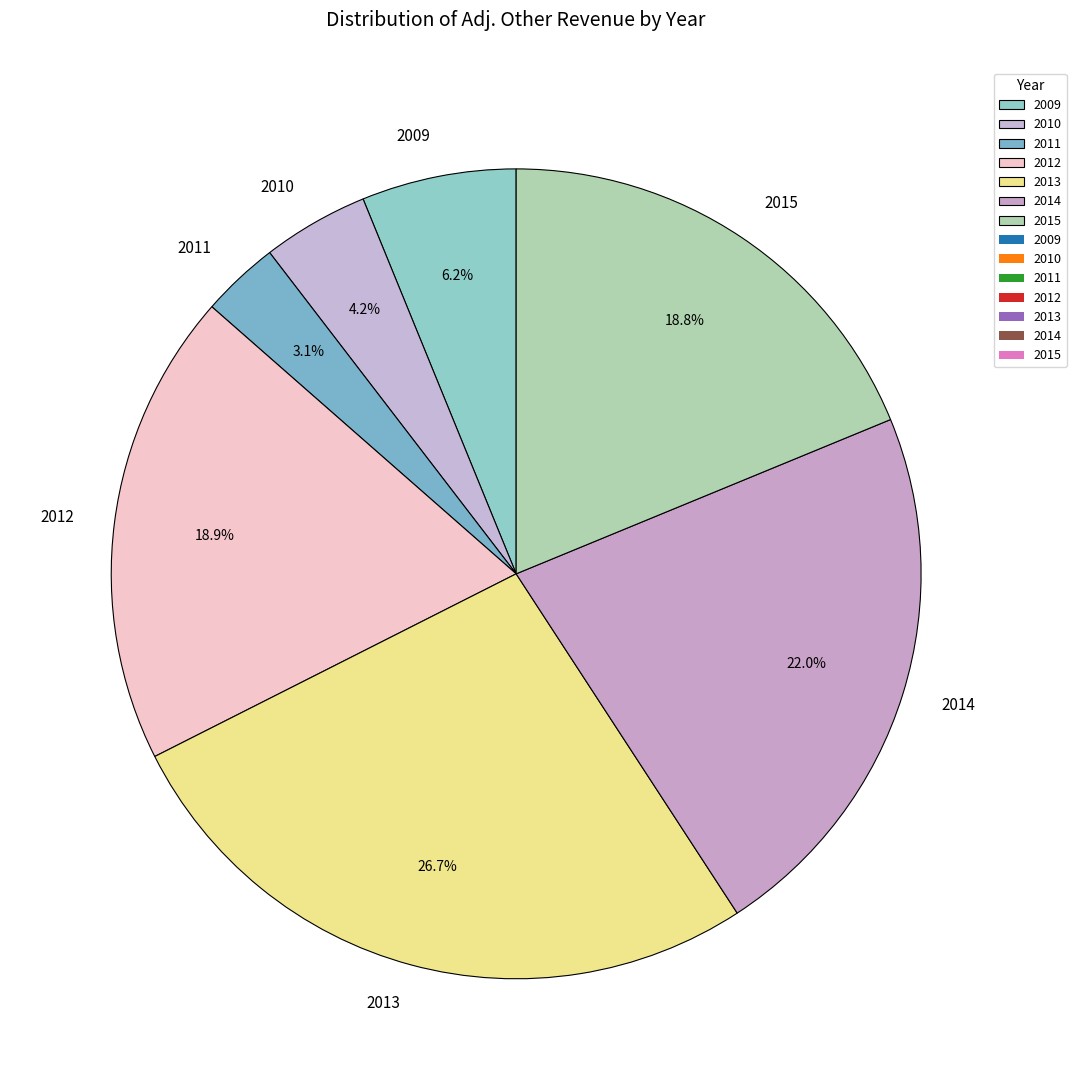

Which category has the smallest portion of the pie?

2011